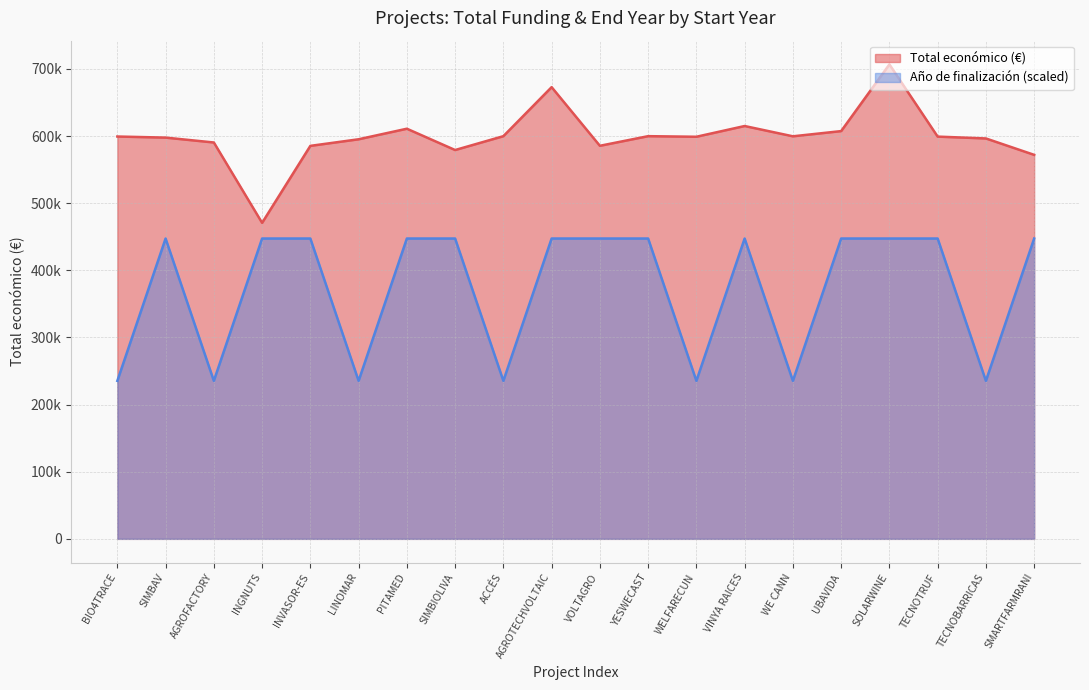

What is the minimum value shown in the chart?

235337.5